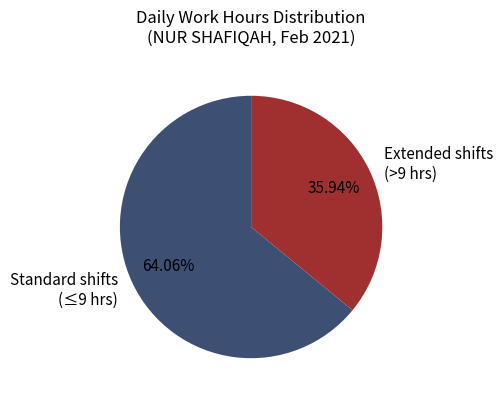

Is the sum of Extended shifts (>9 hrs) and Standard shifts (≤9 hrs) greater than half?

Yes